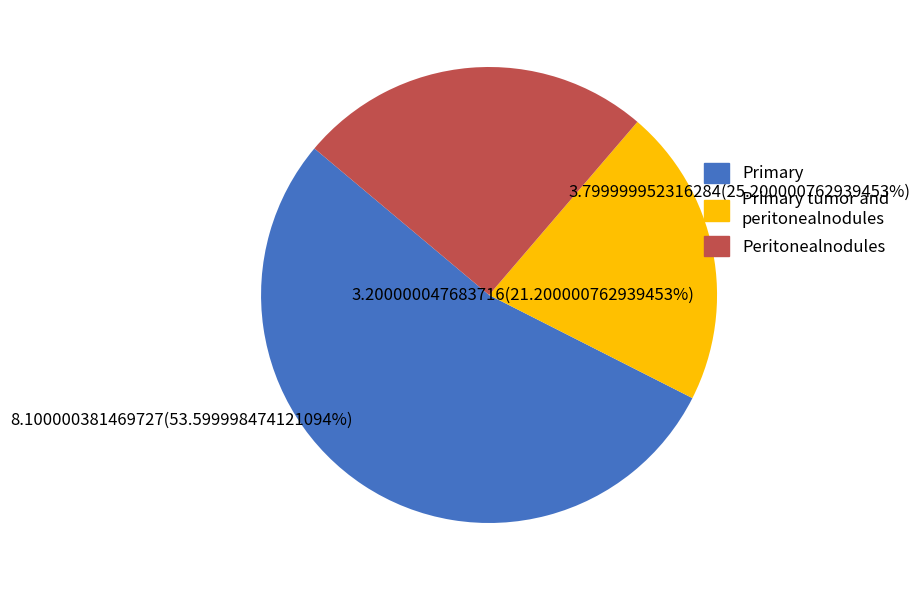

How many segments does this pie chart have?

3